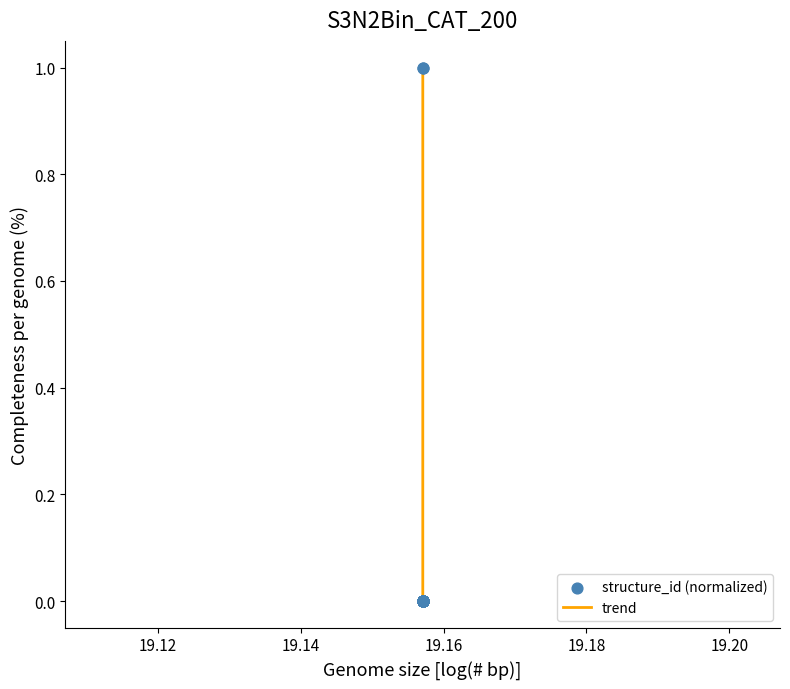

What is the greatest value displayed?

1.0